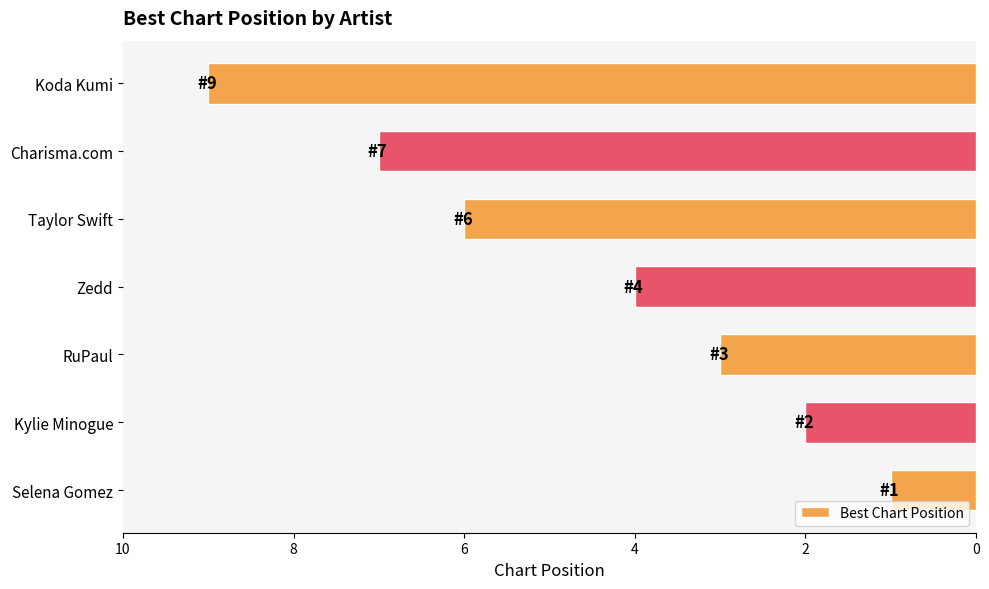

The value at Taylor Swift is 6. True or false?

True